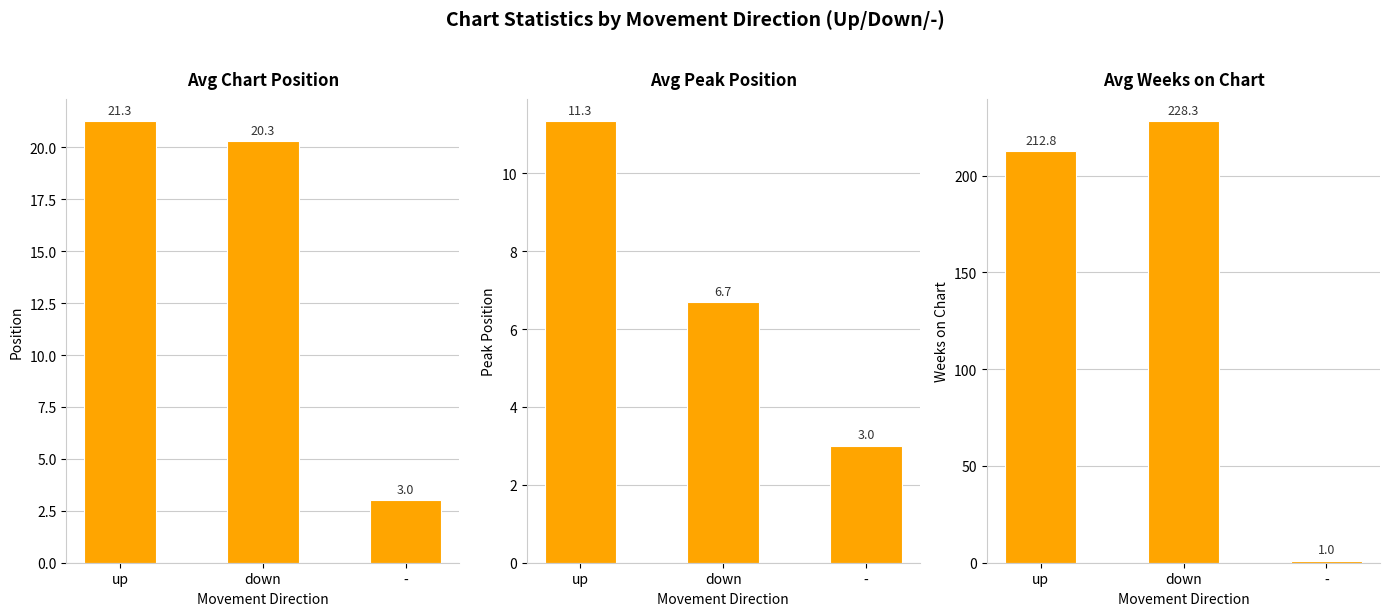

At -, list the series in order from smallest to largest.

Avg Weeks on Chart, Avg Chart Position, Avg Peak Position